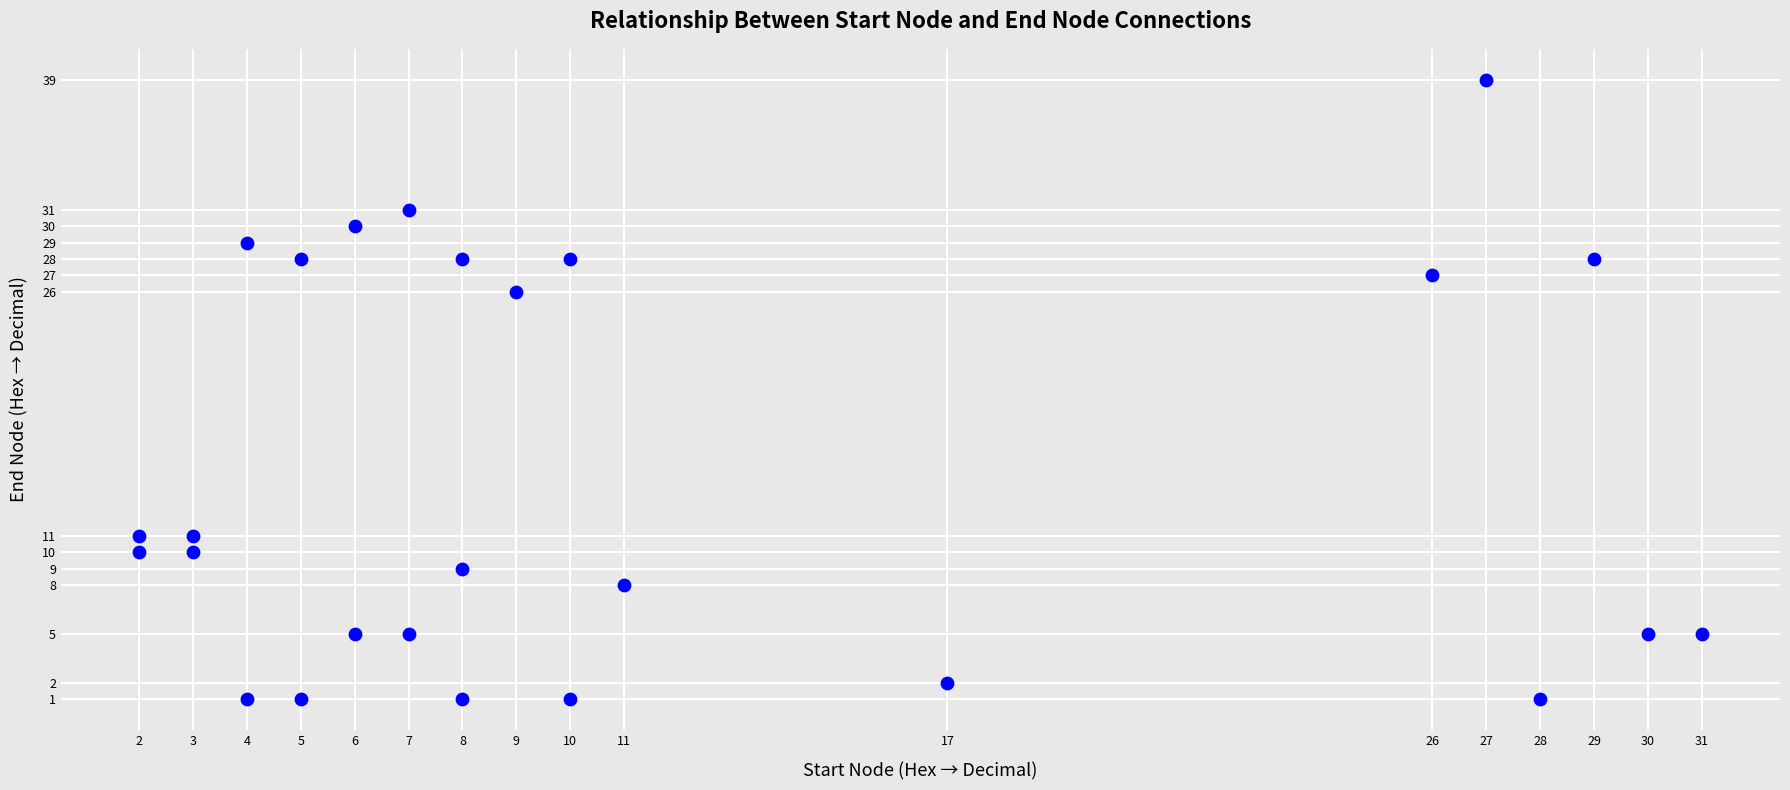

What Y value in the scatter plot is closest to 20?

26